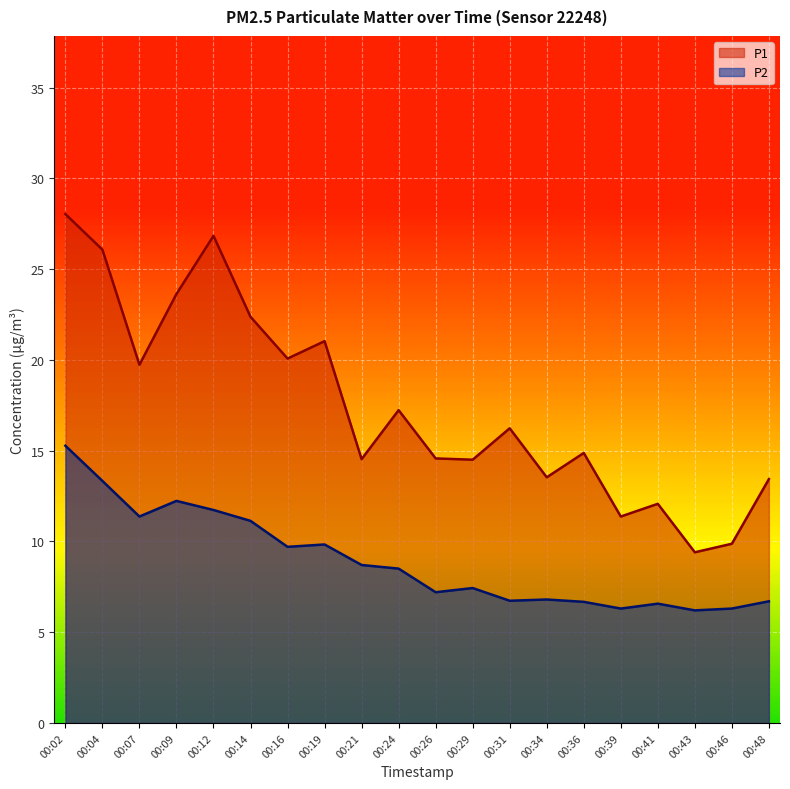

True or false: P2 and P1 cross at least once.

False